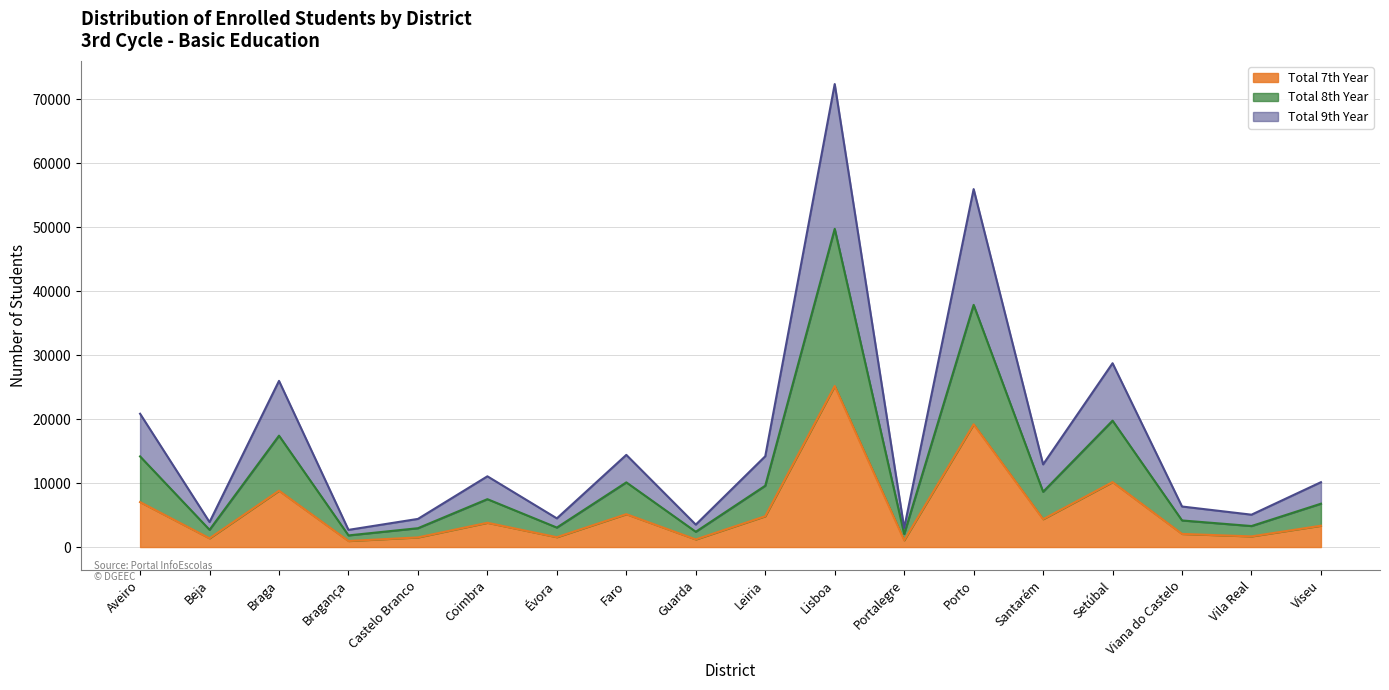

In Total 9th Year, how many points are higher than both neighbors (excluding endpoints)?

6